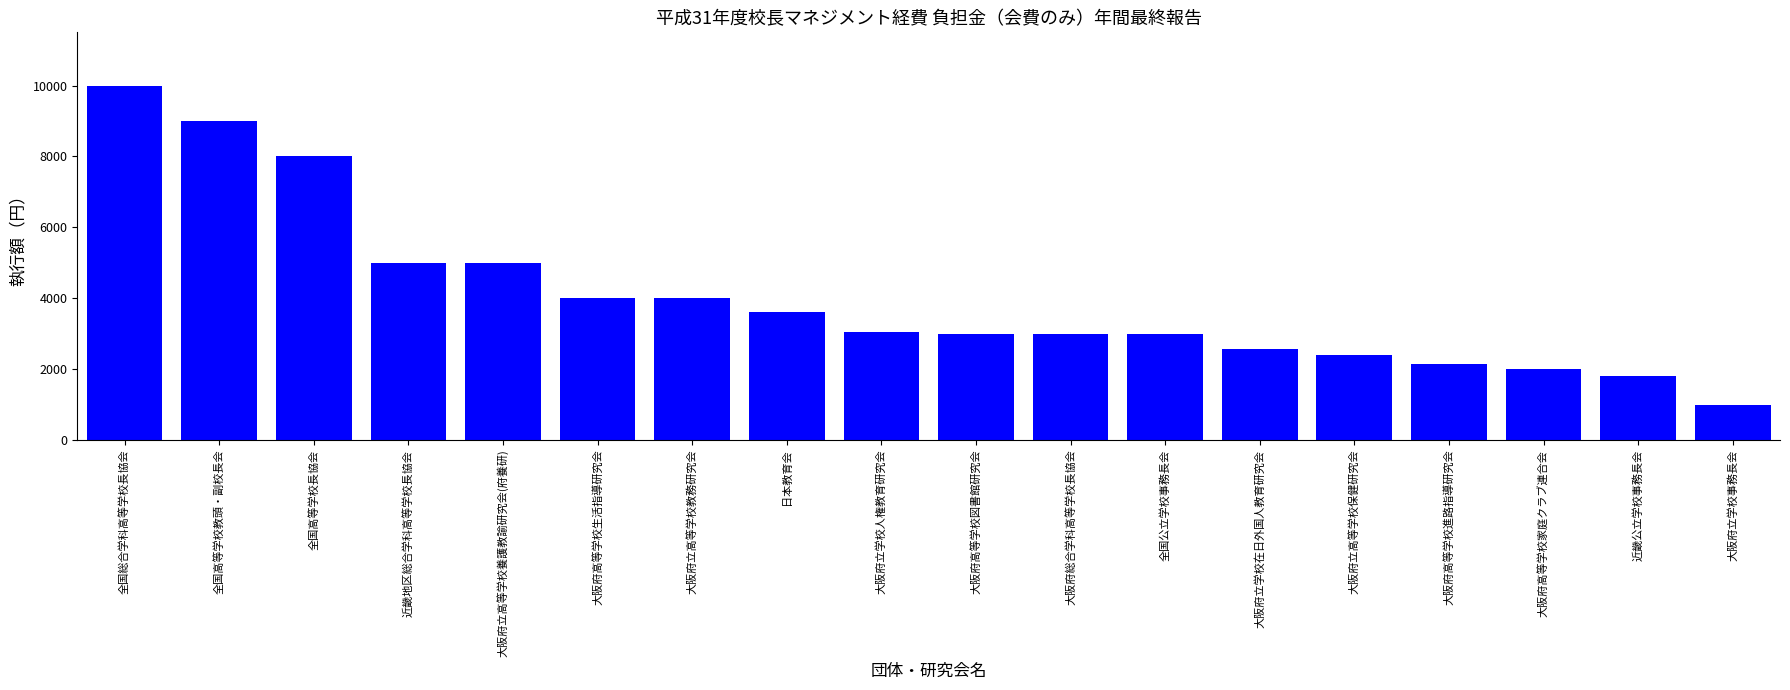

What is the label of the 3rd bar from the left?

全国高等学校長協会